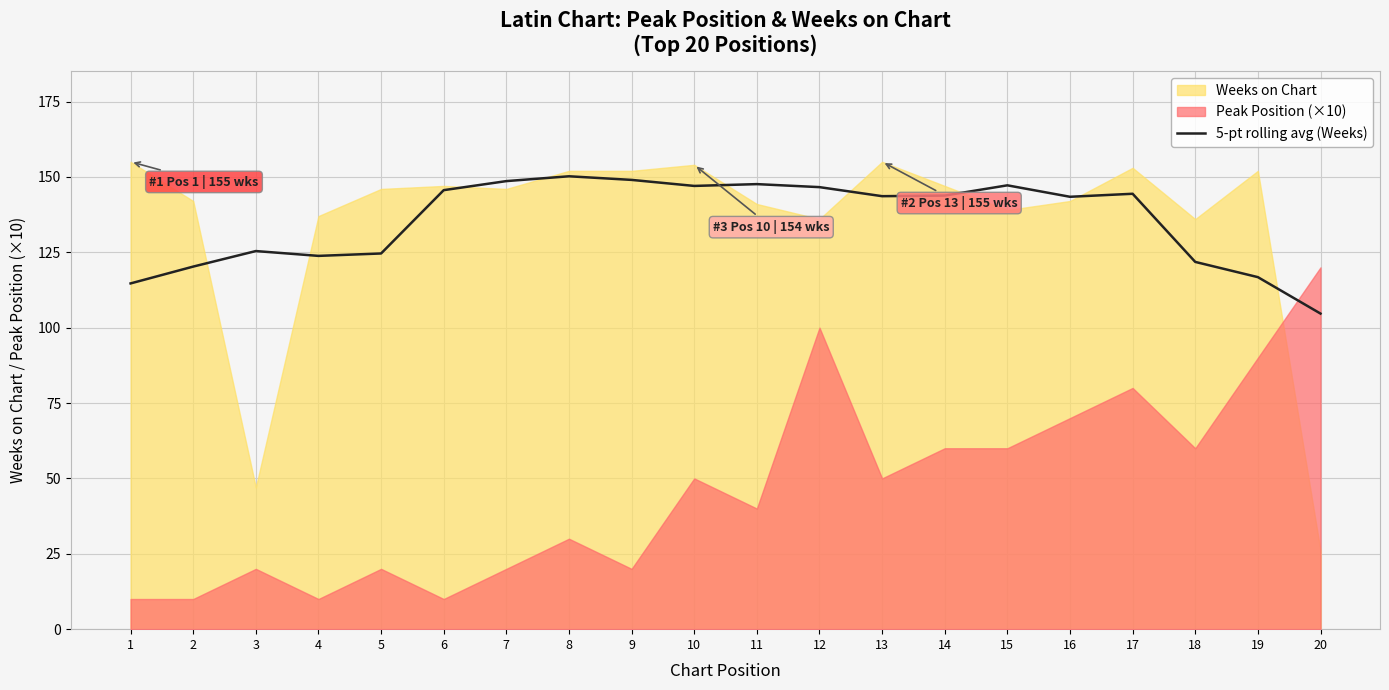

Is it true that the value at 19 is 116.8?

True